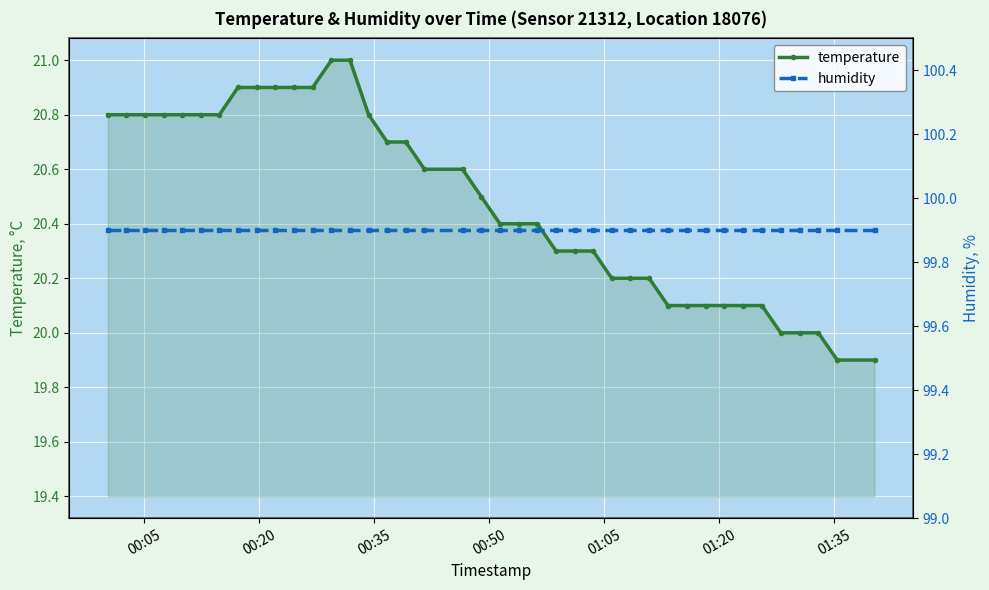

Which series has the largest total across all categories?

humidity